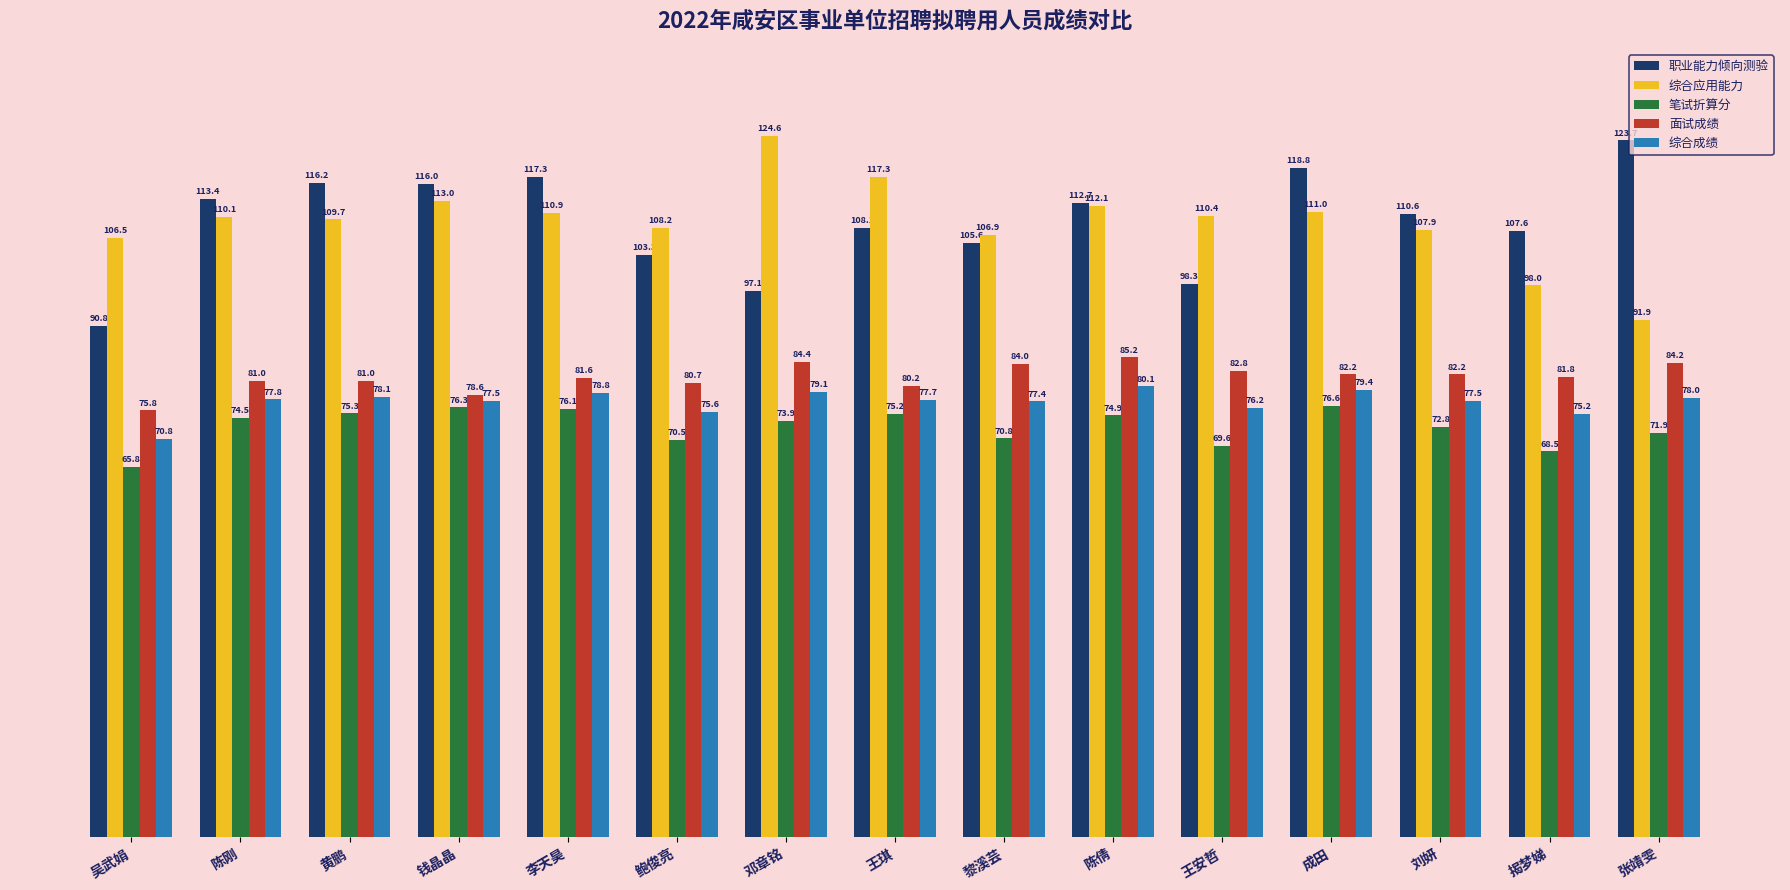

At 陈倩, list the series in order from largest to smallest.

职业能力倾向测验, 综合应用能力, 面试成绩, 综合成绩, 笔试折算分